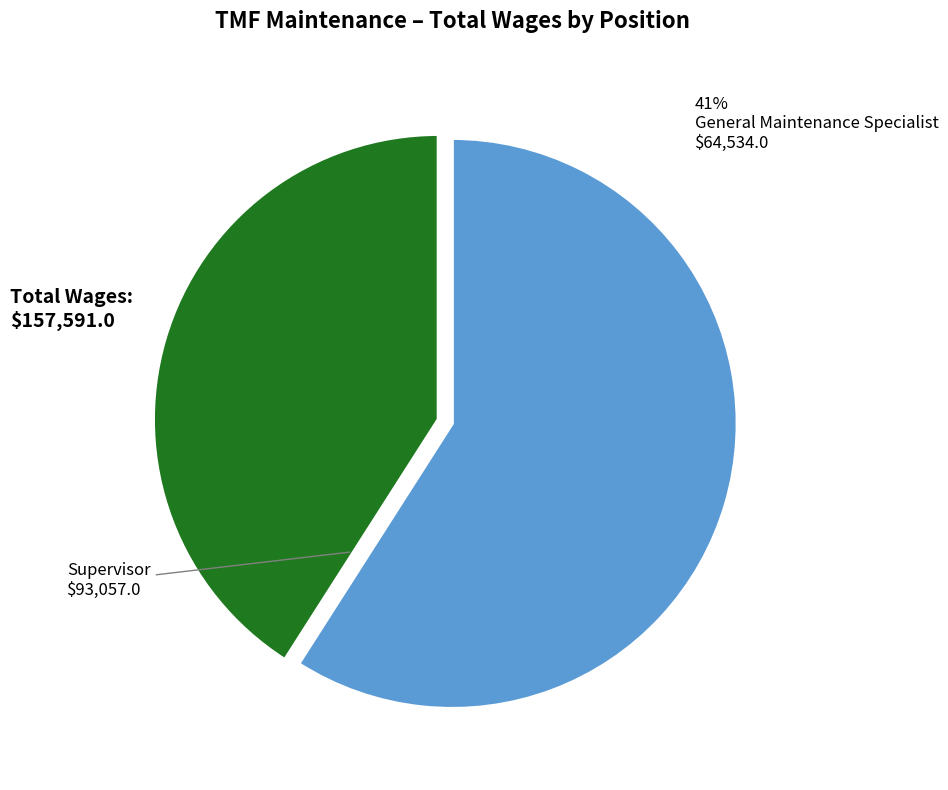

Is it true that Supervisor is 46% of the pie?

False